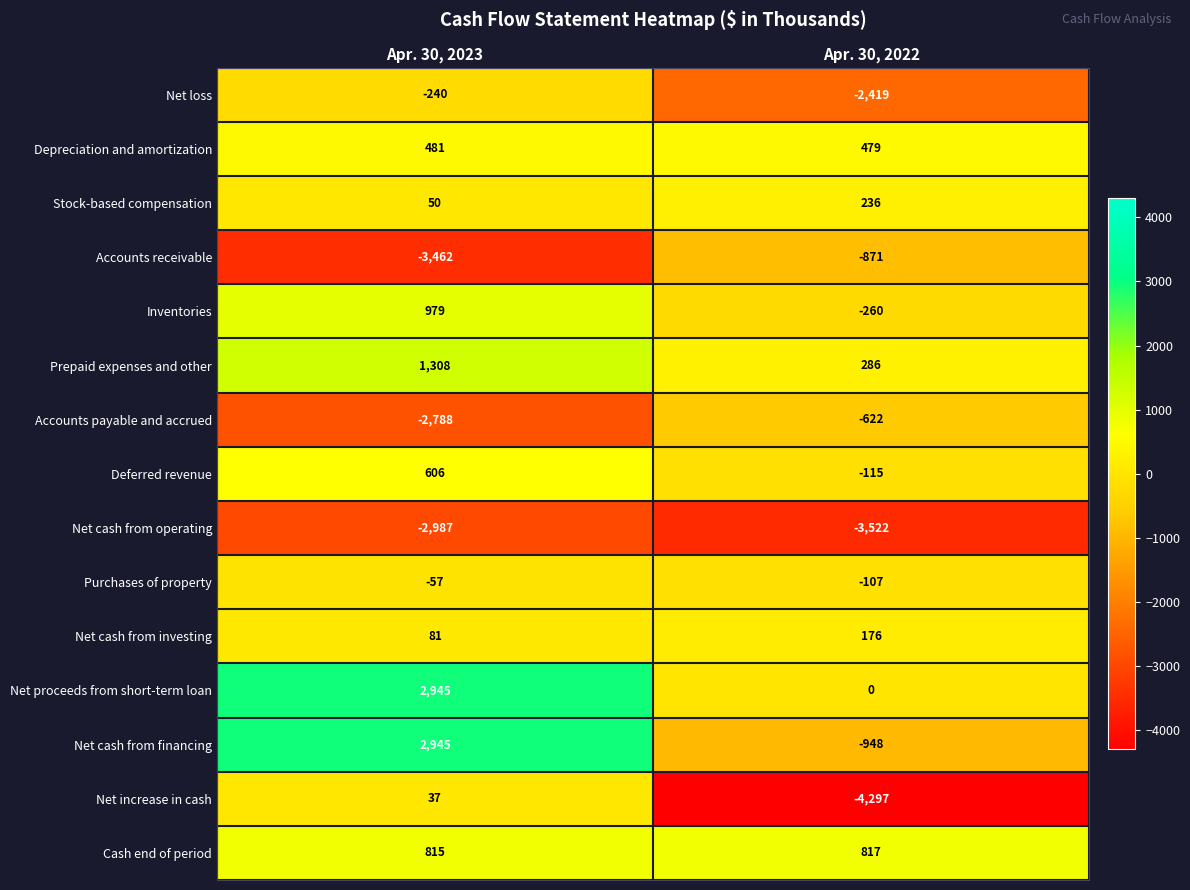

Which series has the largest range (max minus min)?

Net increase in cash